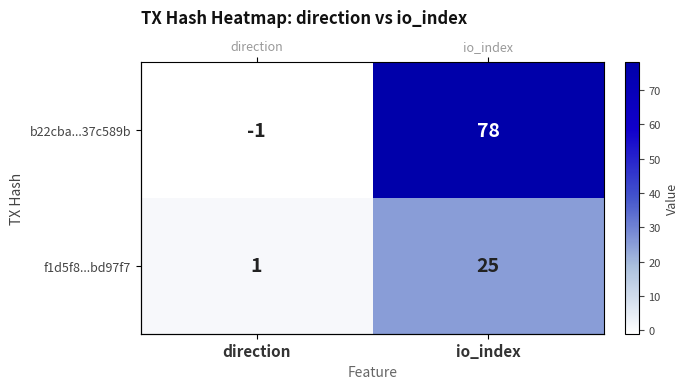

Which has a higher value, direction or io_index?

io_index